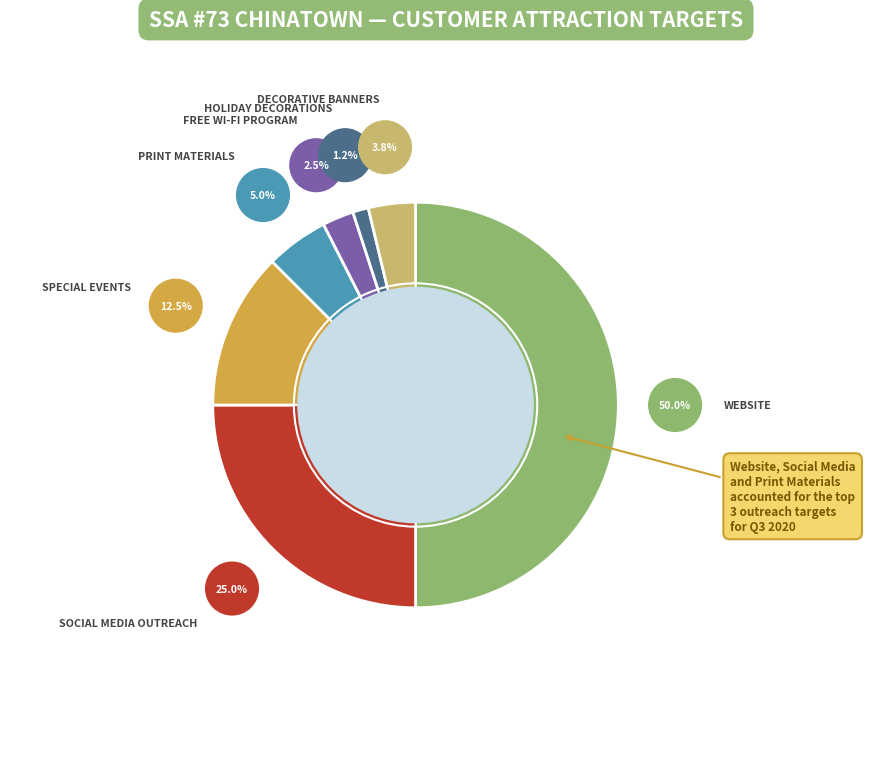

To the nearest percent, what is the difference between the largest and smallest slice percentages?

49%